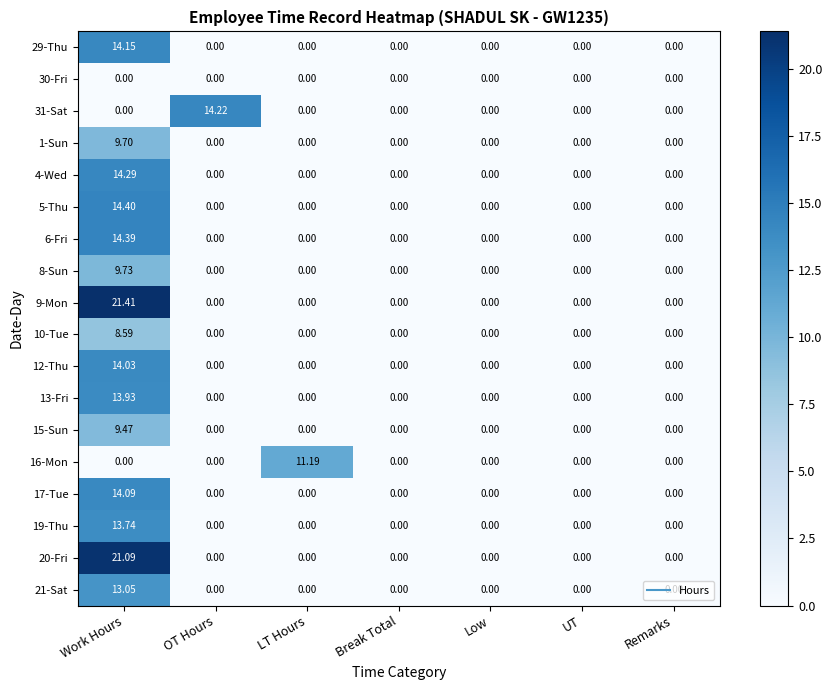

At which category is the sum across all series the highest?

Work Hours